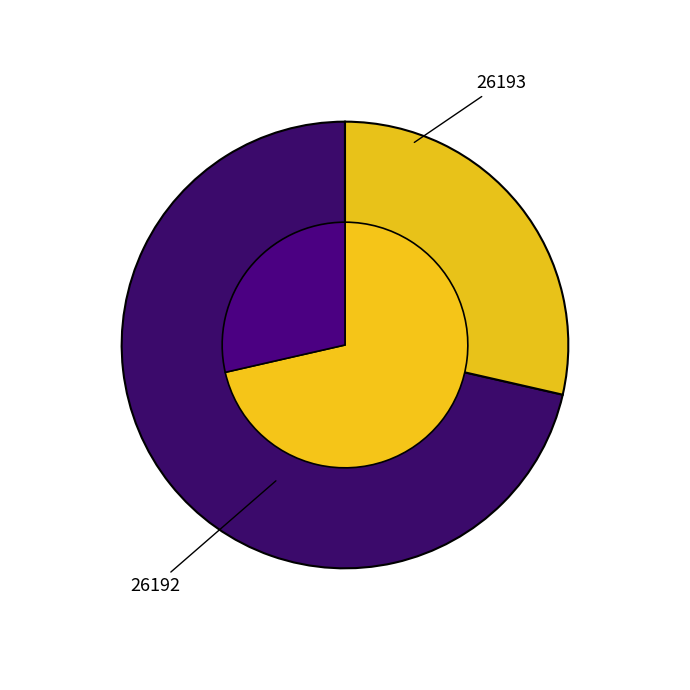

Which category has the smallest portion of the pie?

26193